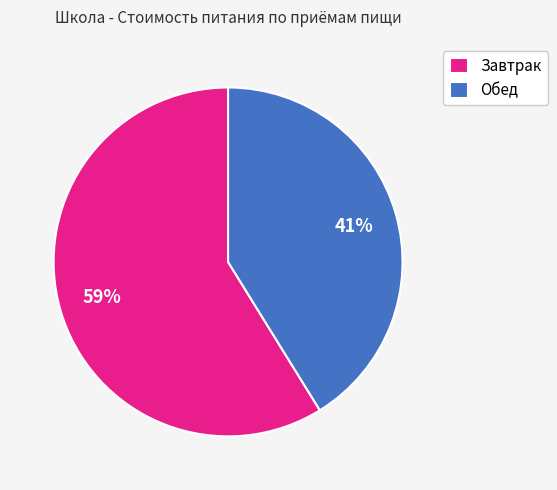

Do Завтрак and Обед together represent more than half of the pie?

Yes